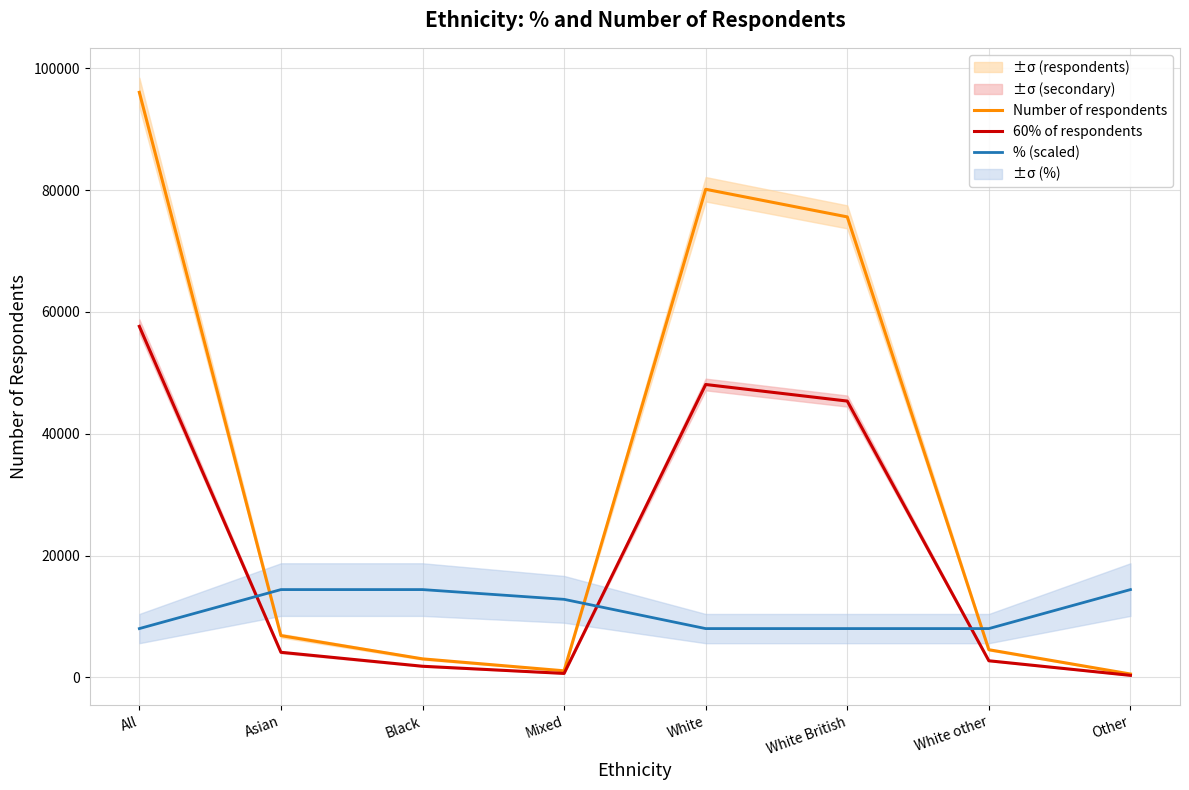

At which category does Number of respondents reach its first local valley?

Mixed